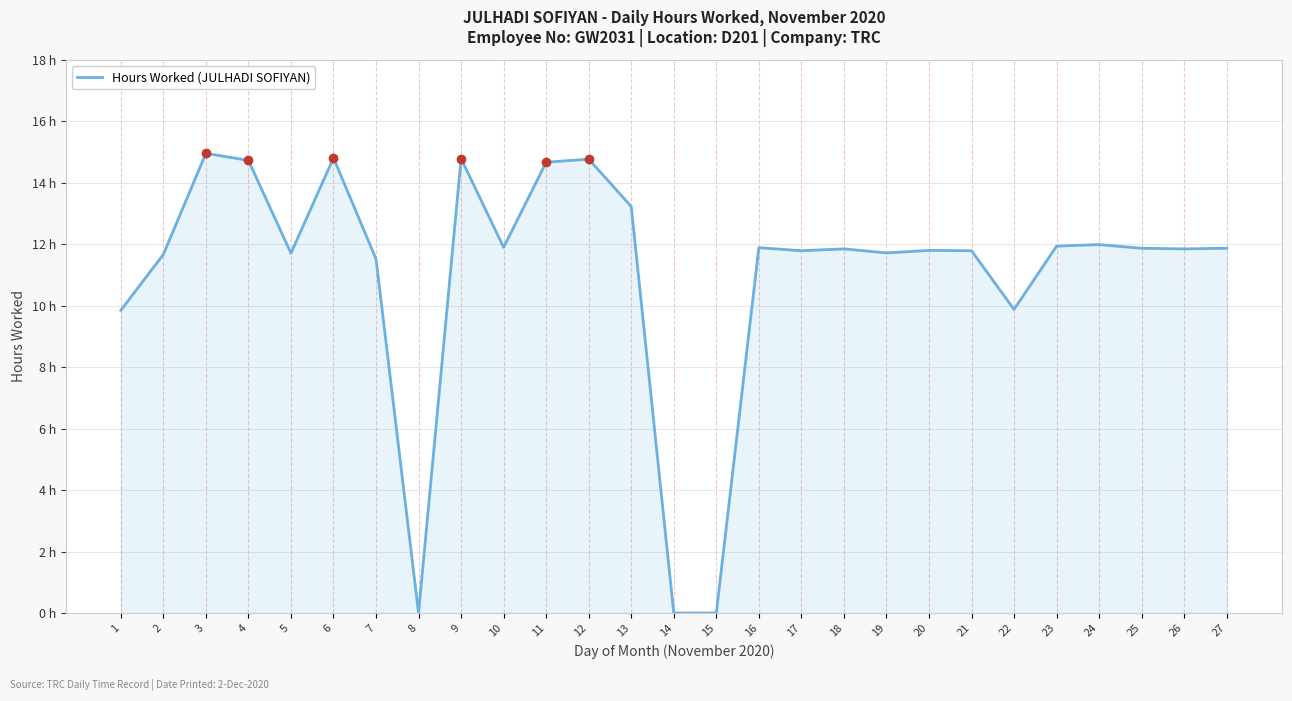

Is this an area chart (filled region under the line)?

Yes